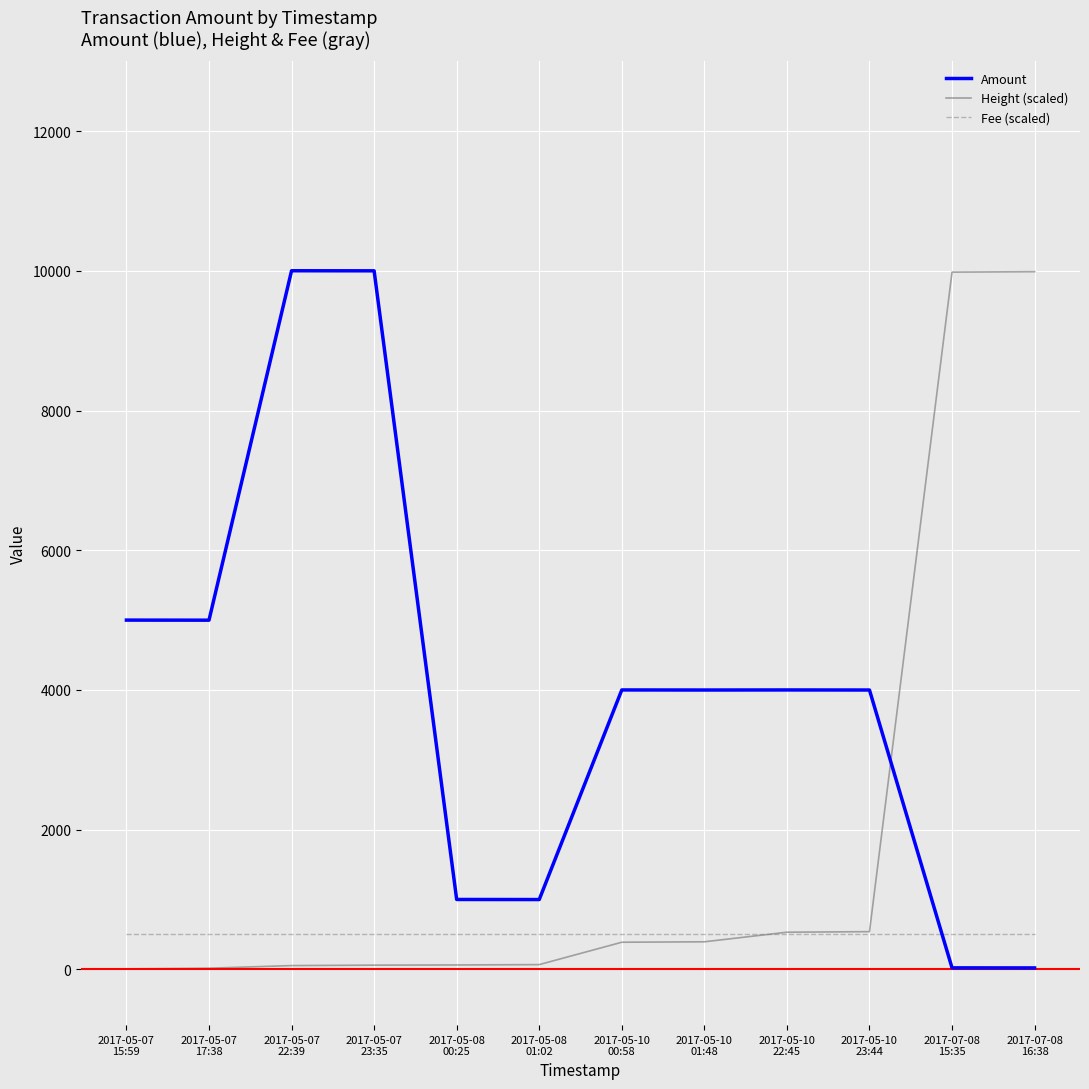

Which series has the largest total across all categories?

Amount